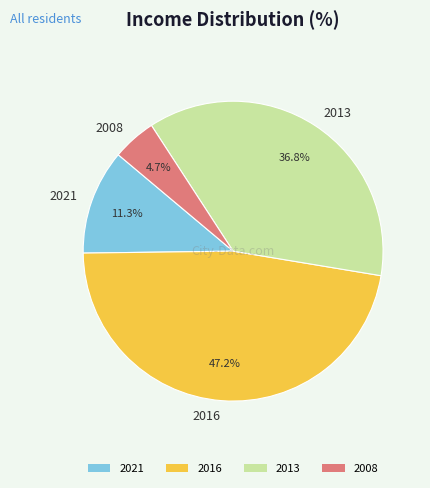

The 2016 slice represents 47% of the pie. True or false?

True